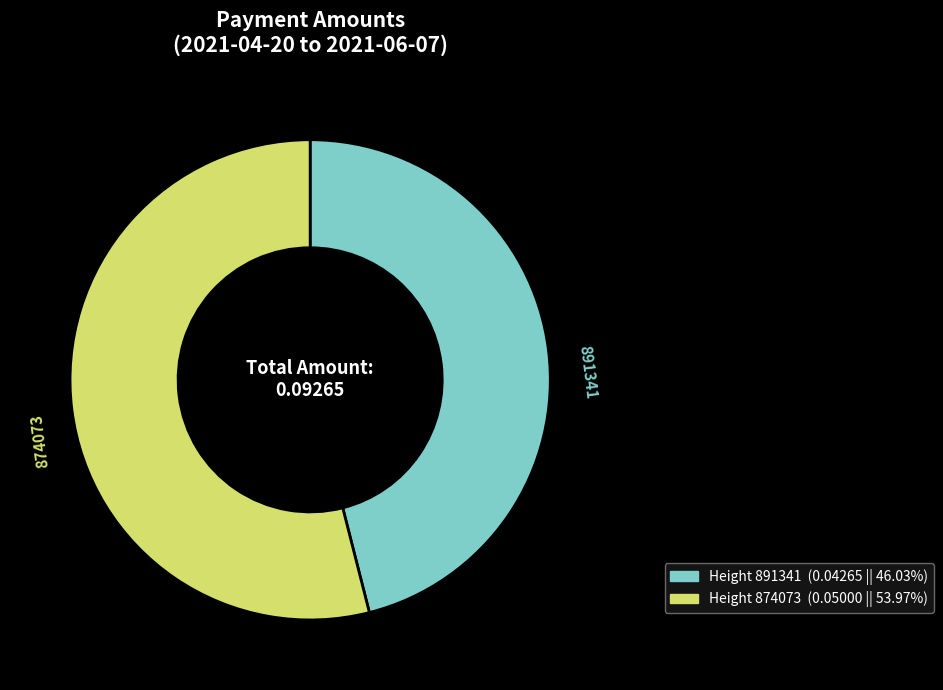

Does any single category account for the majority?

Yes